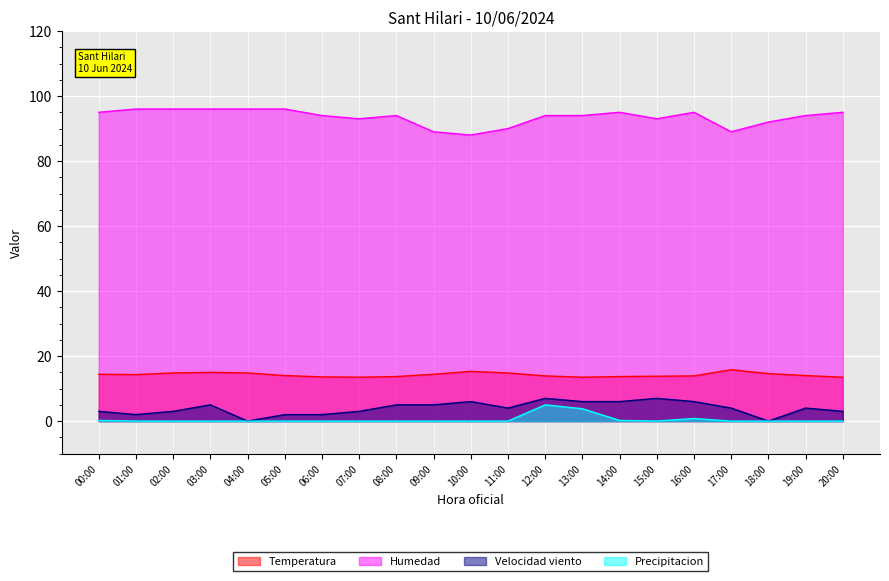

How many series are shown in this chart?

4